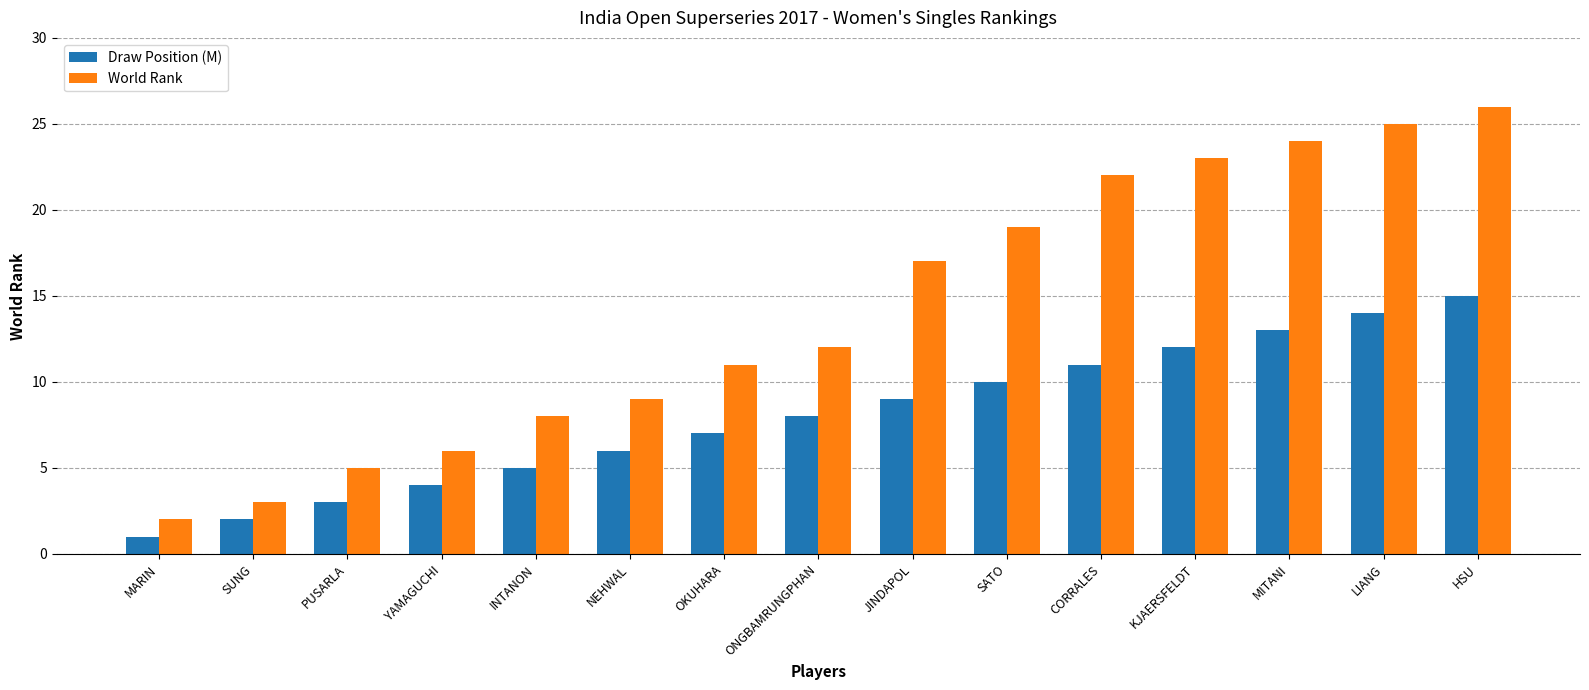

Reading left to right, extract all data points from this chart.

Draw Position (M): 1	2	3	4	5	6	7	8	9	10	11	12	13	14	15
World Rank: 2	3	5	6	8	9	11	12	17	19	22	23	24	25	26